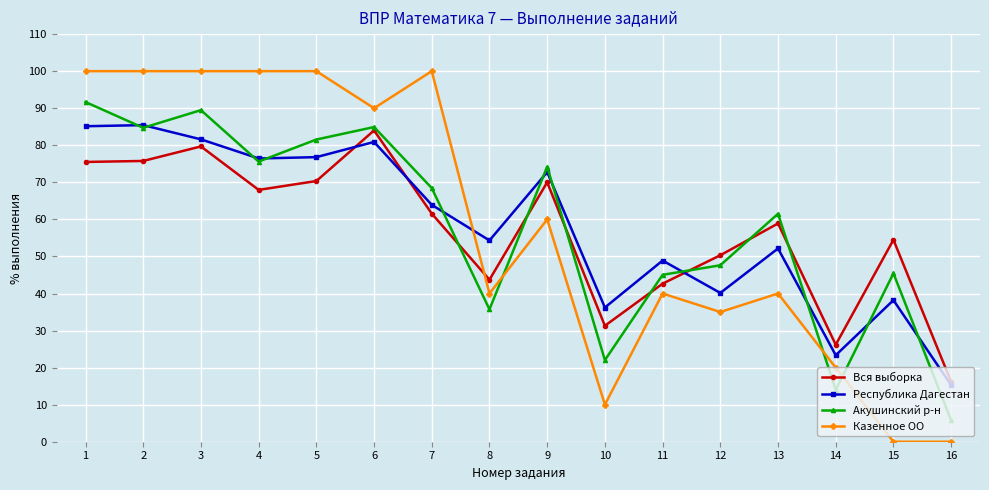

The Вся выборка series shows 31.3 at 10. True or false?

True